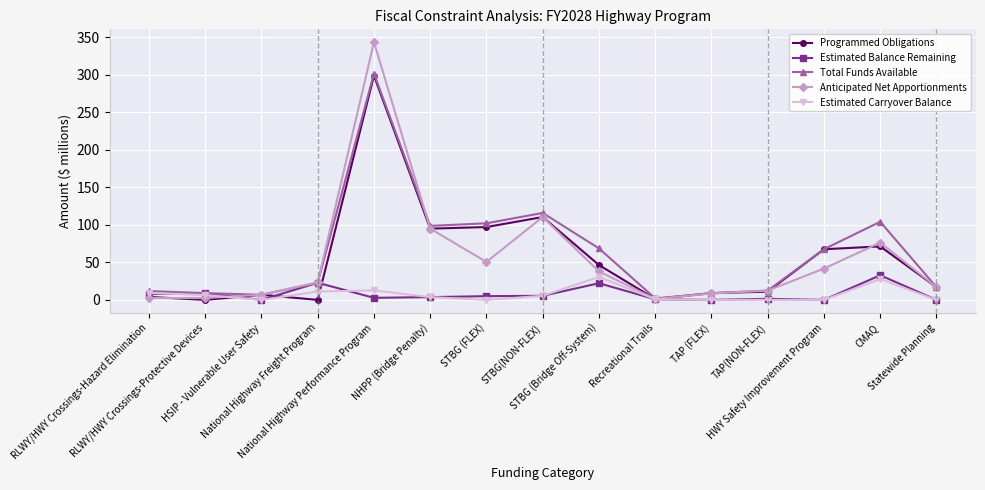

Which series has the largest range (max minus min)?

Anticipated Net Apportionments